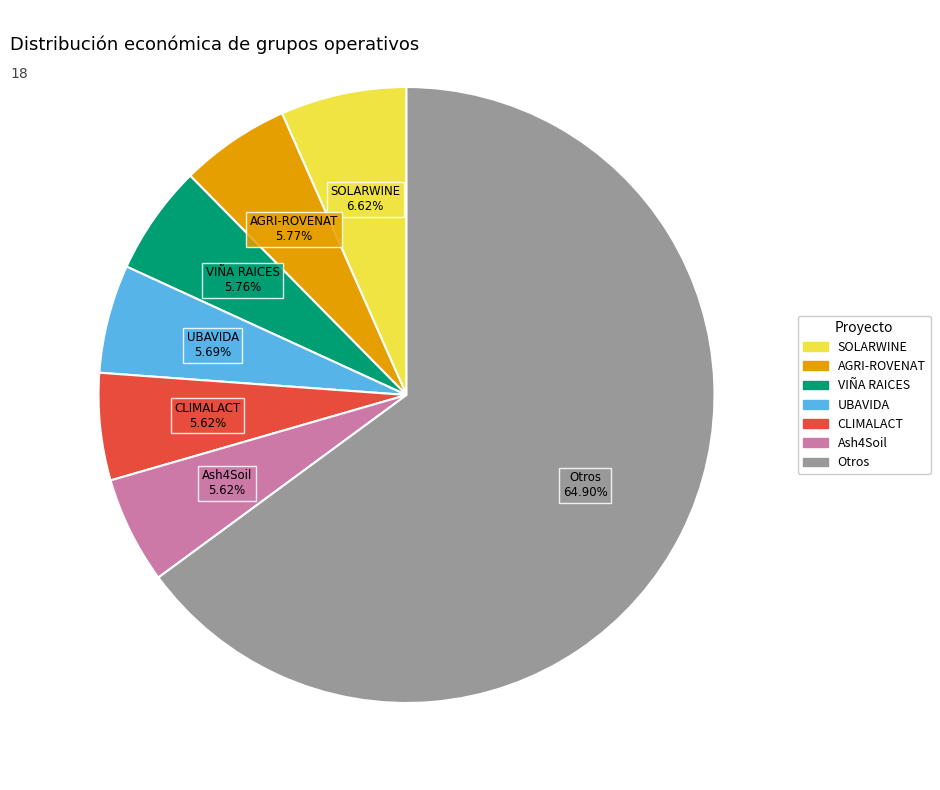

Is there any slice that represents more than half of the pie?

Yes